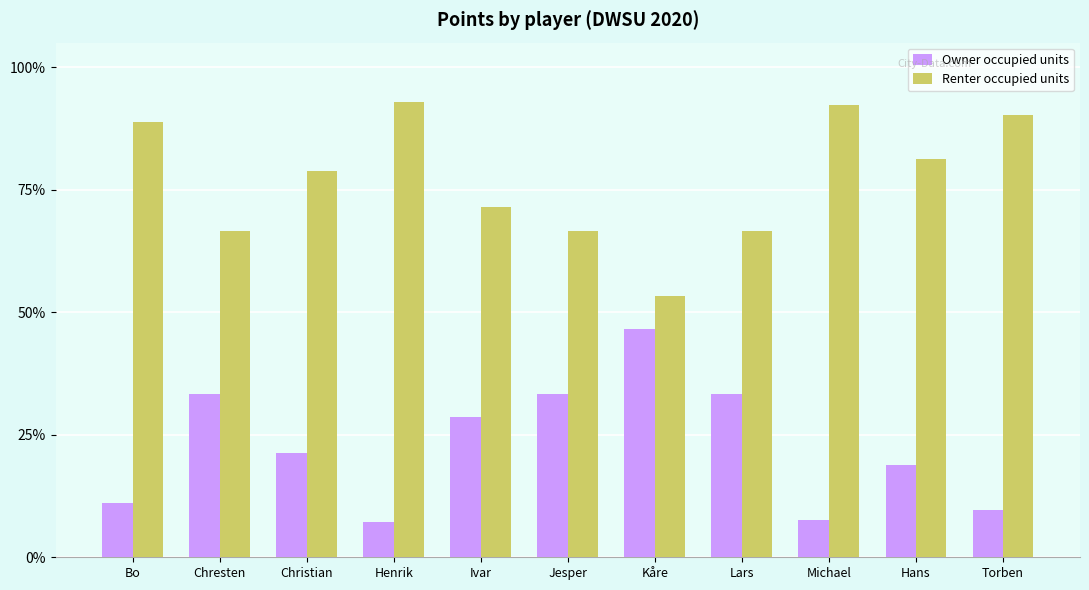

What is the average value of the Owner occupied units series?

0.2